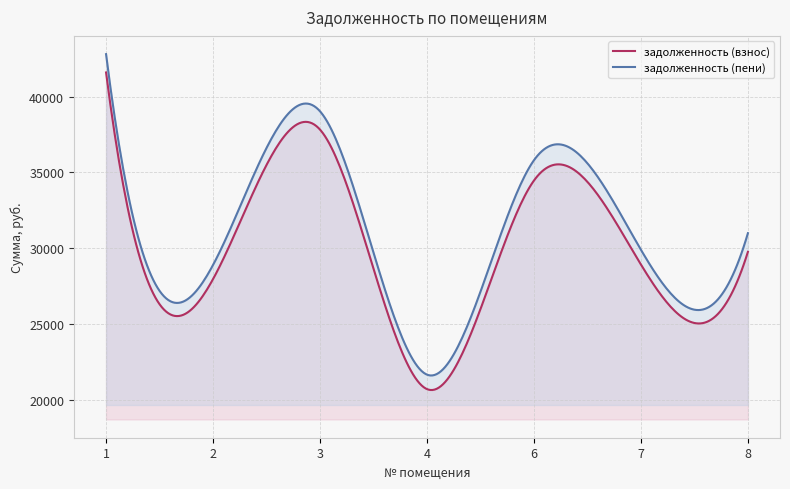

True or false: задолженность (взнос) has more than 0 points higher than both neighbors.

True